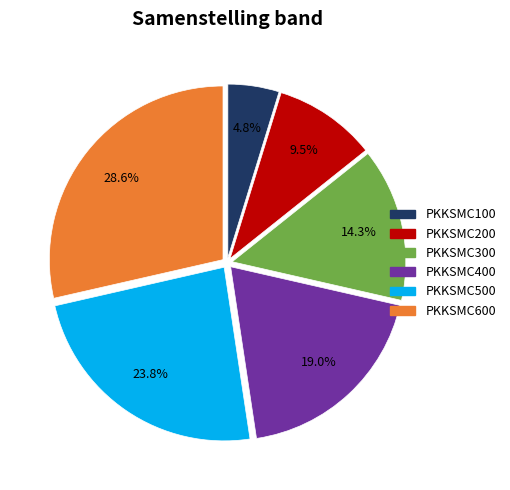

What percentage do PKKSMC600 and PKKSMC100 together represent?

33.3%